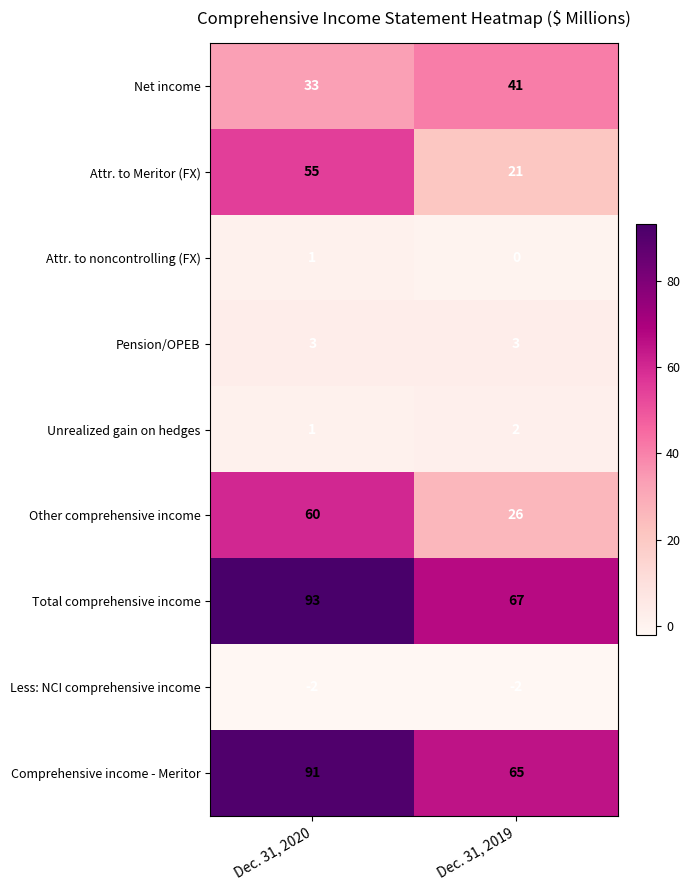

Is it true that Net income equals 64 at Dec. 31, 2019?

False